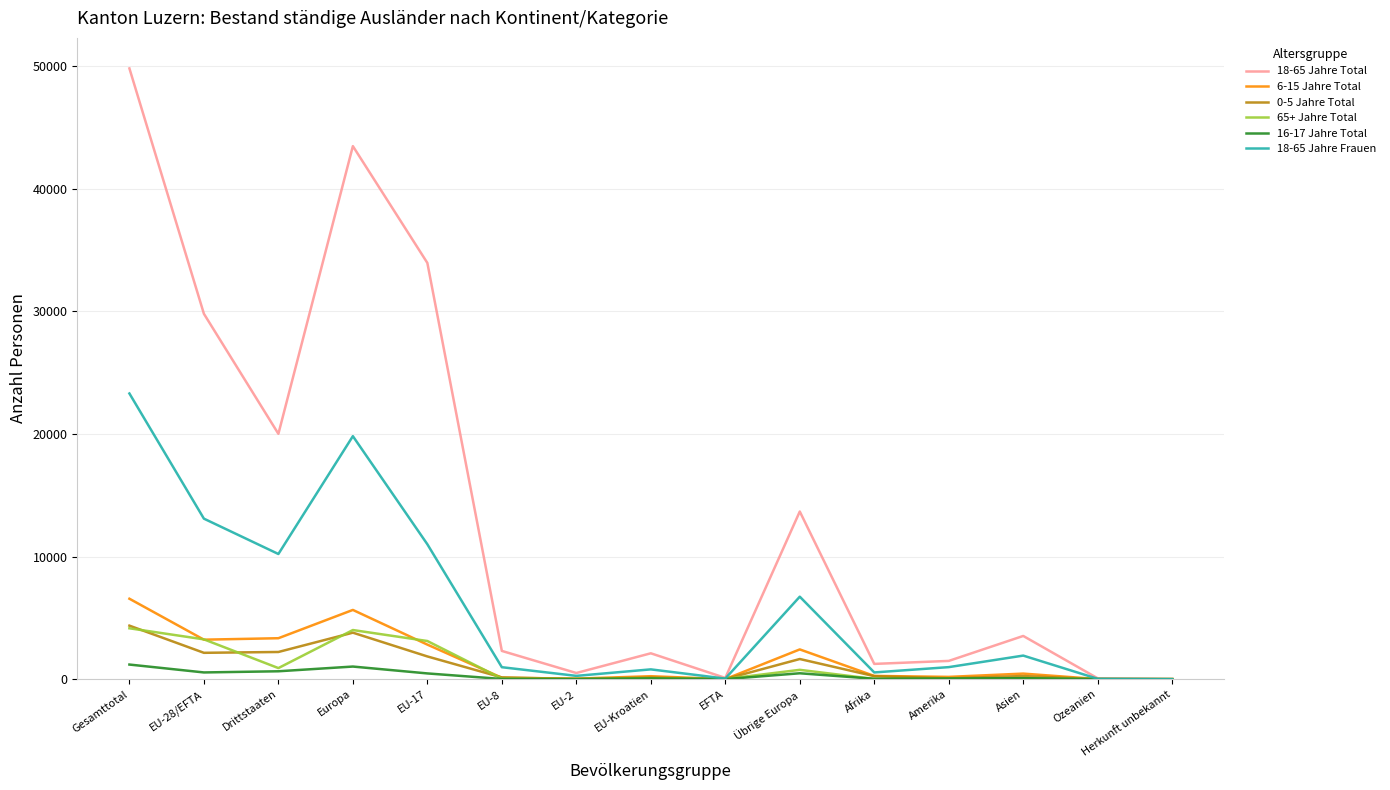

What is the difference between the maximum and minimum values in the 16-17 Jahre Total series?

1191